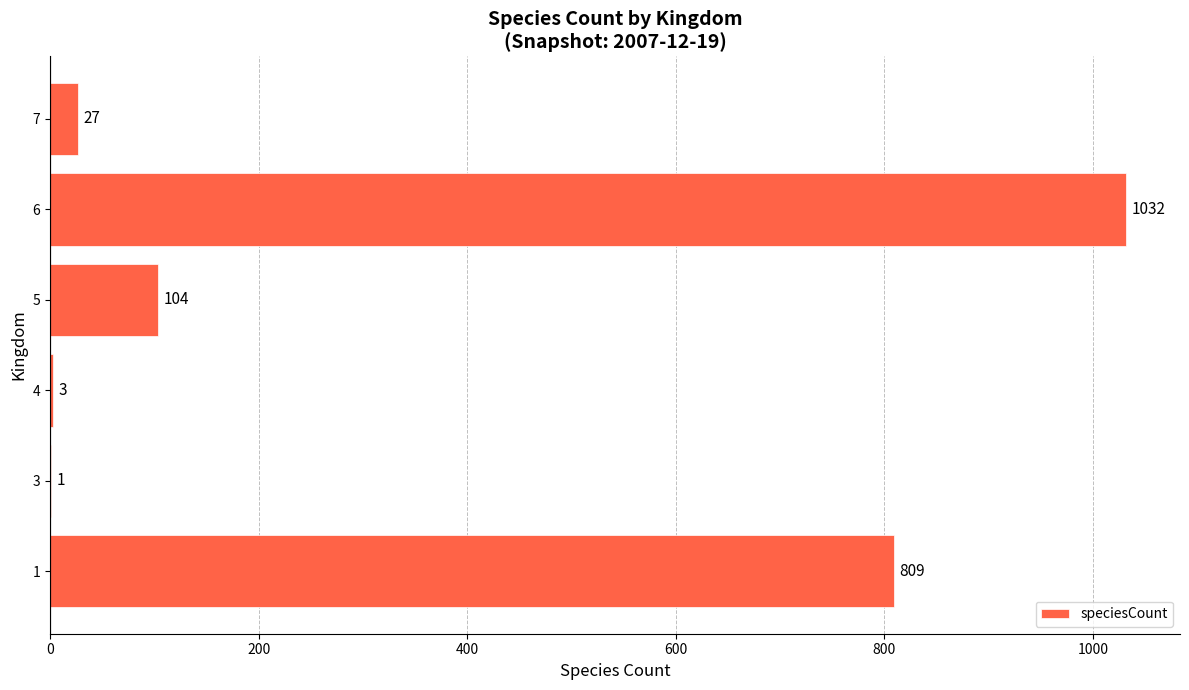

Reading bottom to top, transcribe all the data shown in this chart.

1=809	3=1	4=3	5=104	6=1032	7=27